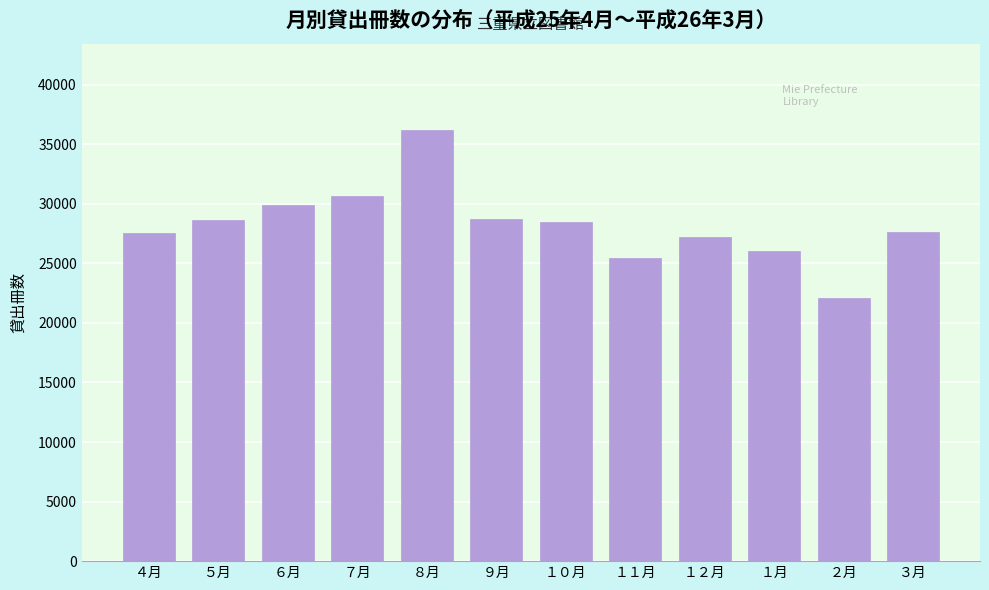

Is it true that the value at ４月 is 27504?

True